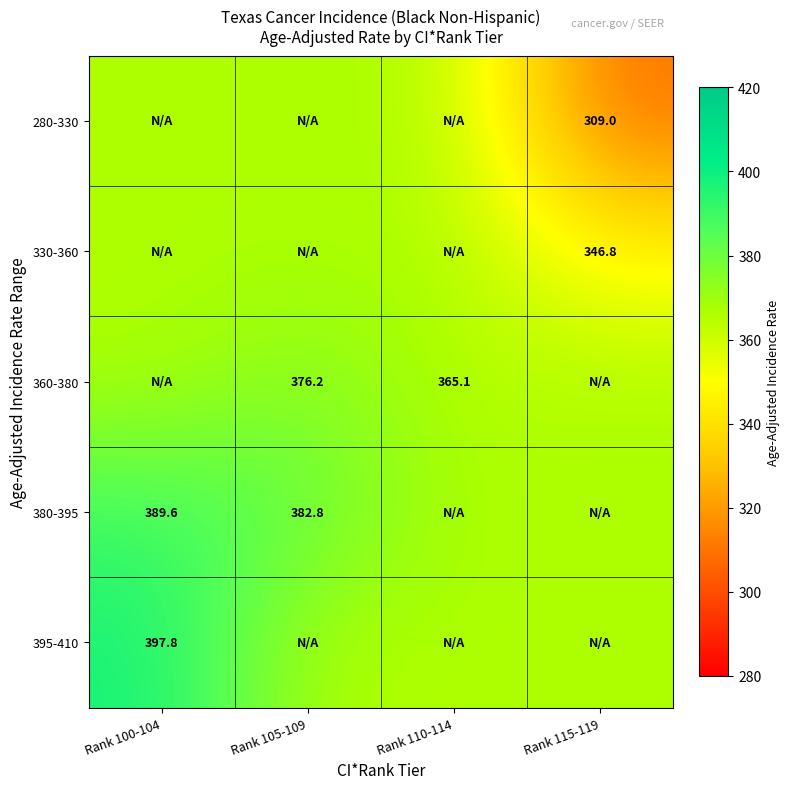

At which label does 330-360 first exceed 366?

Rank 100-104